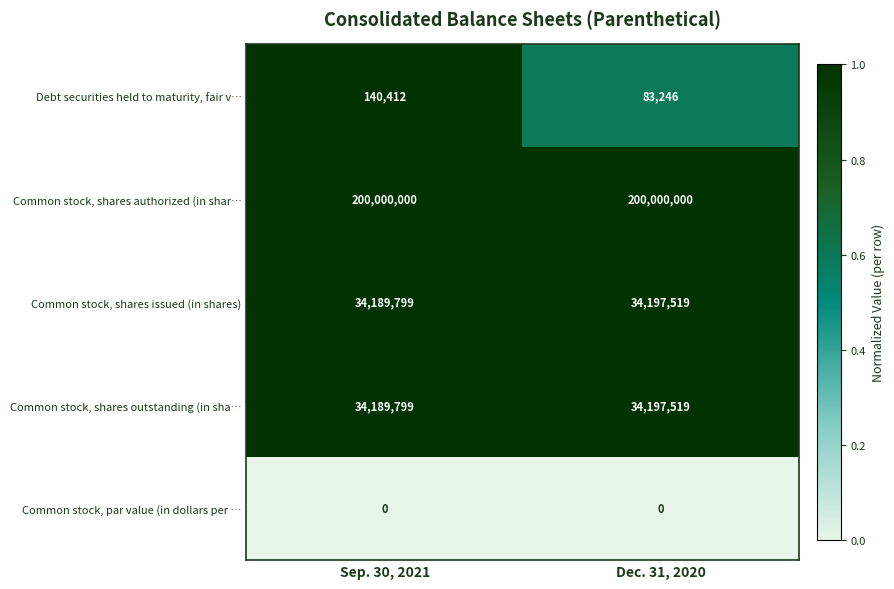

Which series changed the most between Sep. 30, 2021 and Dec. 31, 2020?

Debt securities held to maturity, fair v…